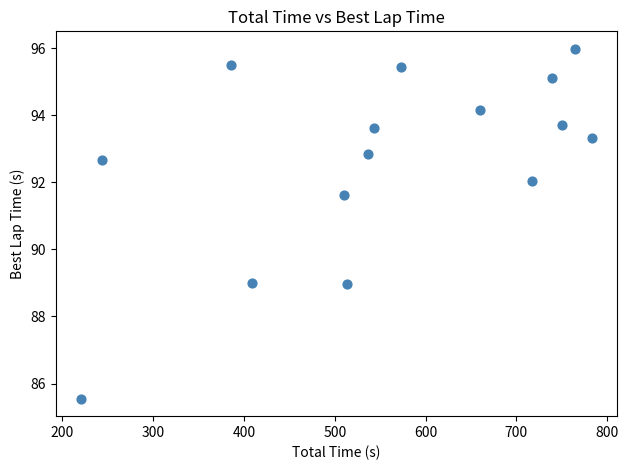

List the coordinates of all points as (X, Y) pairs, reading left to right.

(220.6, 85.5)  (243.3, 92.7)  (385.8, 95.5)  (408.5, 89.0)  (510.6, 91.6)  (513.4, 89.0)  (536.7, 92.9)  (543.3, 93.6)  (572.8, 95.4)  (660.4, 94.2)  (716.7, 92.1)  (739.5, 95.1)  (750.7, 93.7)  (764.1, 96.0)  (782.7, 93.3)